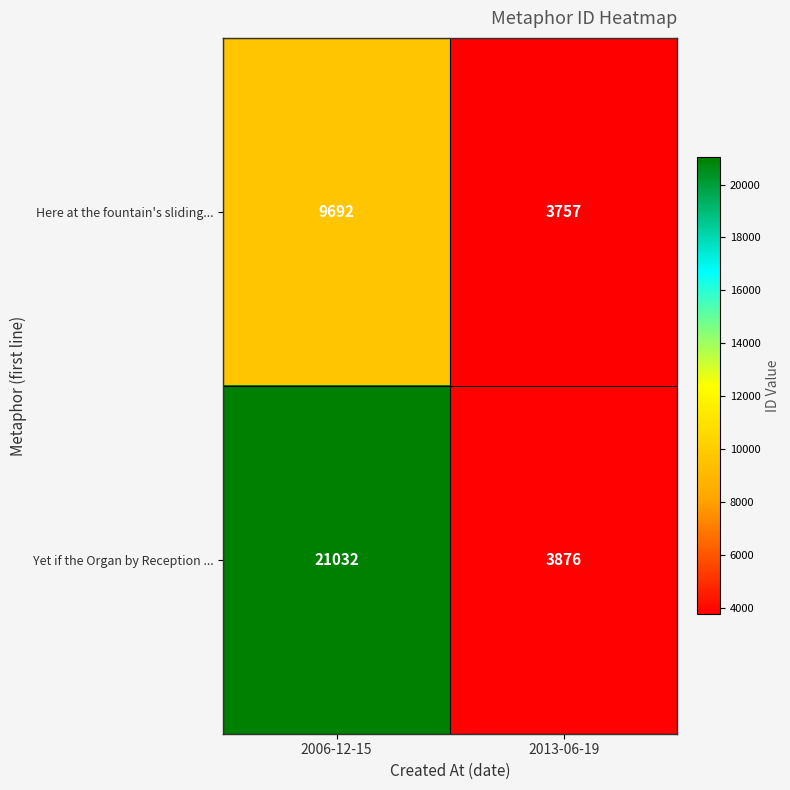

Which category has the highest value across all series?

2006-12-15